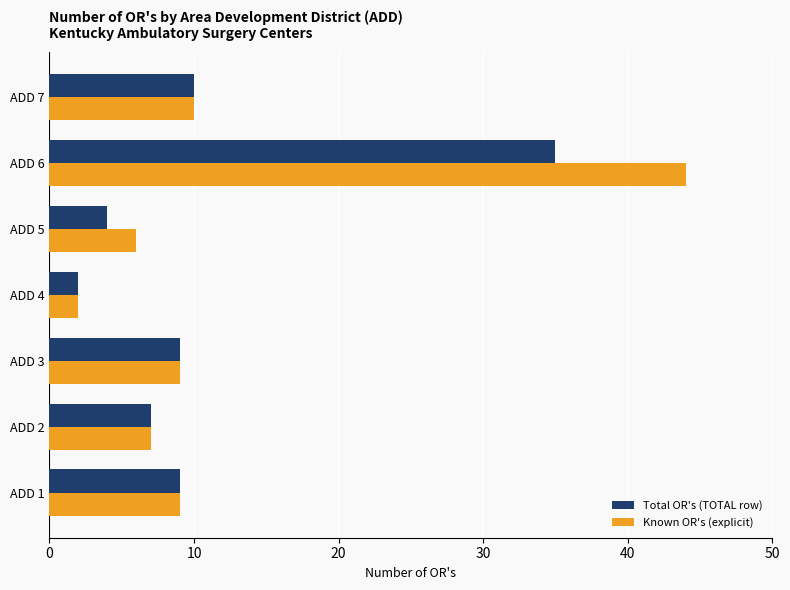

What is the highest value of the Total OR's (TOTAL row) series?

35